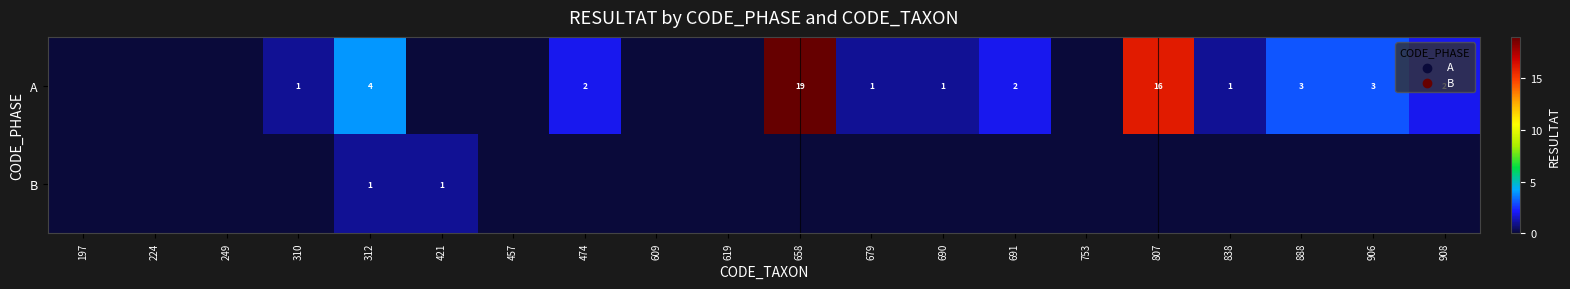

Rank the series at 312 from lowest to highest value.

B, A